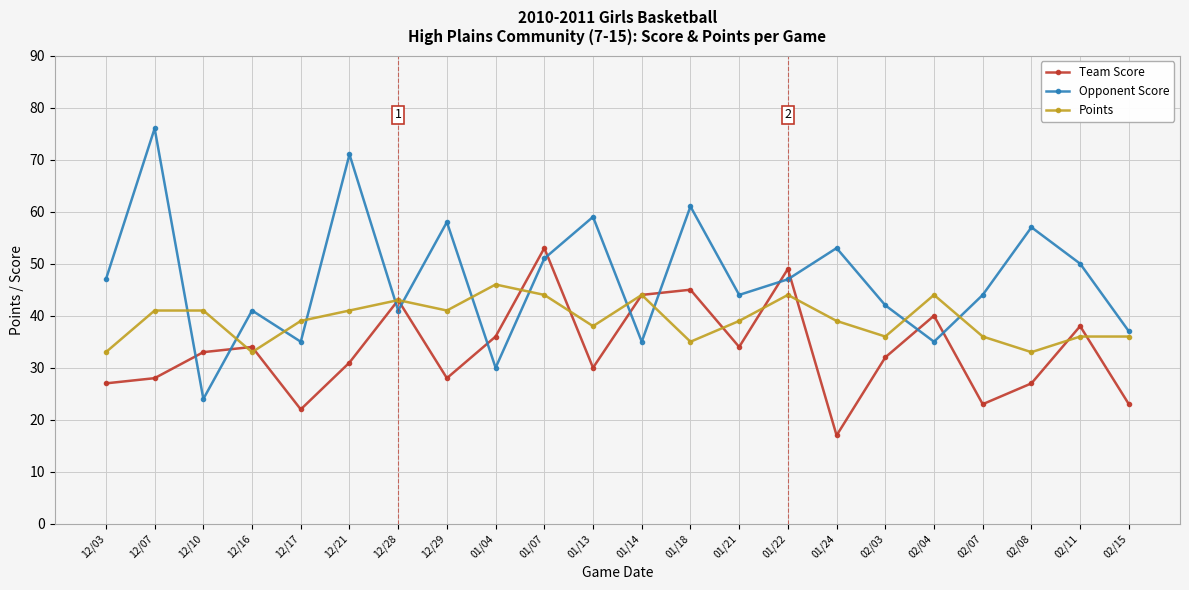

True or false: Points has more than 2 interior local peaks.

True